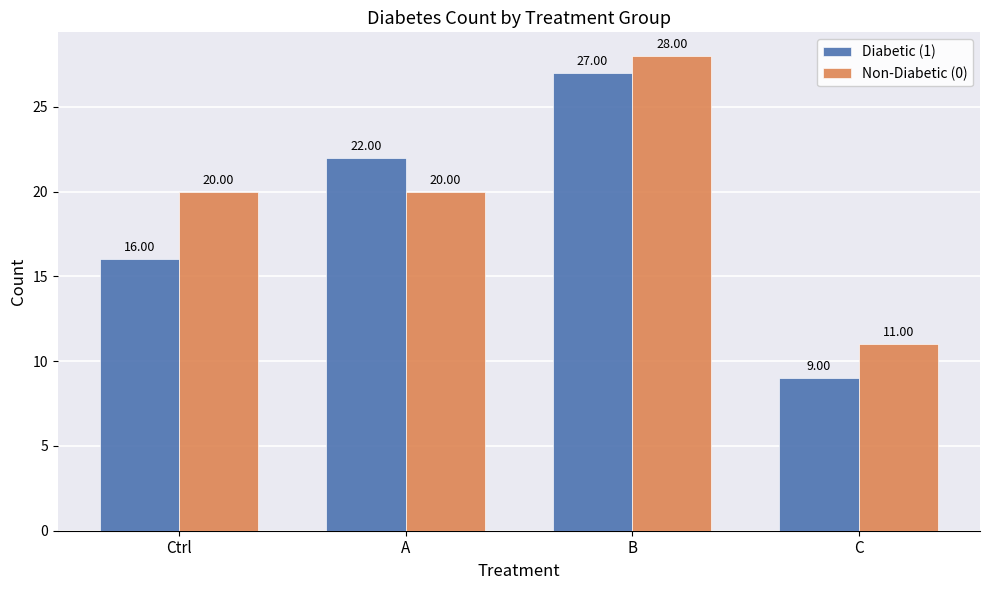

What is the greatest value displayed?

28